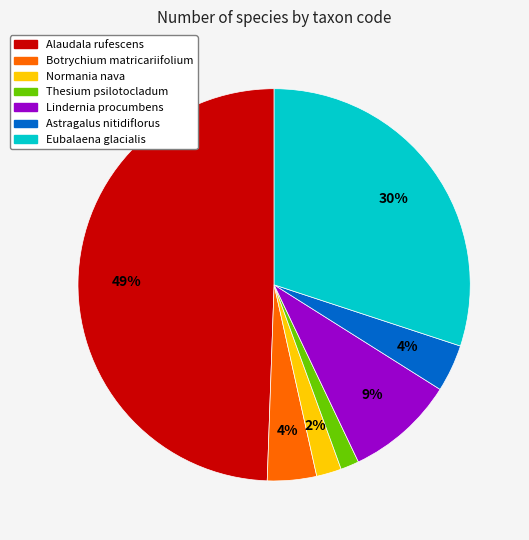

To the nearest percent, what is the difference between the Lindernia procumbens and Eubalaena glacialis slice percentages?

21%